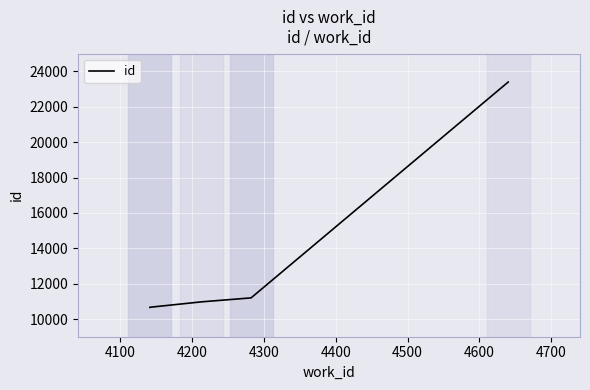

What is the smallest value displayed?

10660